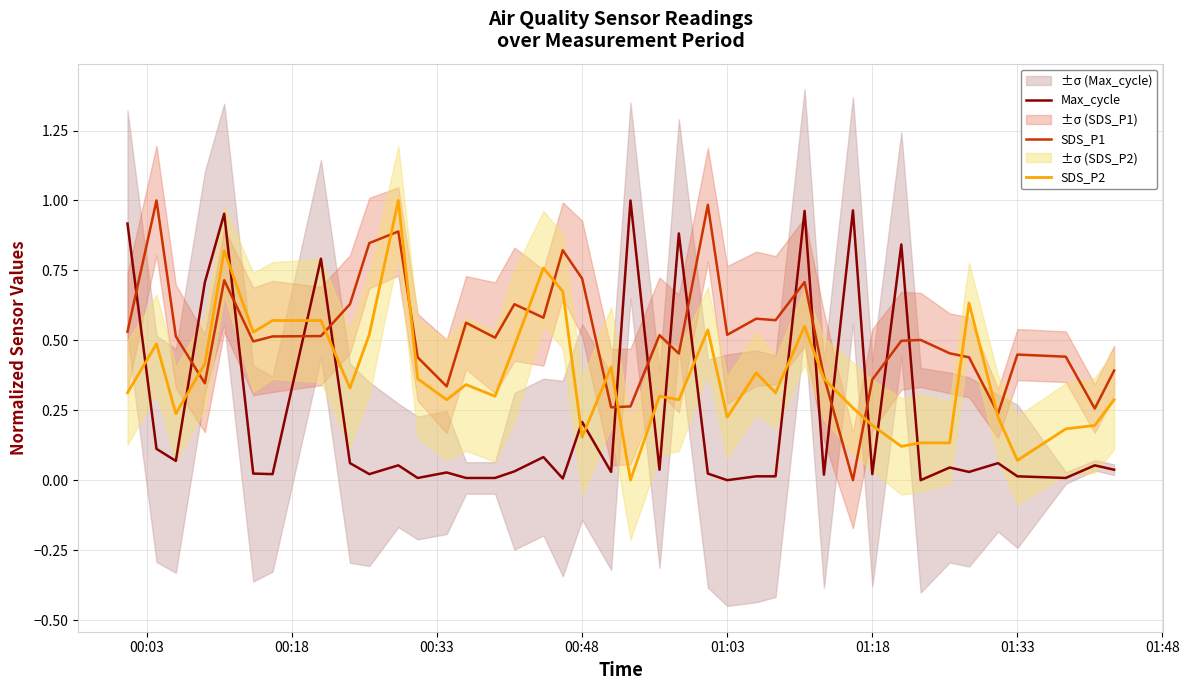

What are all the series names shown in the legend?

Max_cycle, SDS_P1, SDS_P2